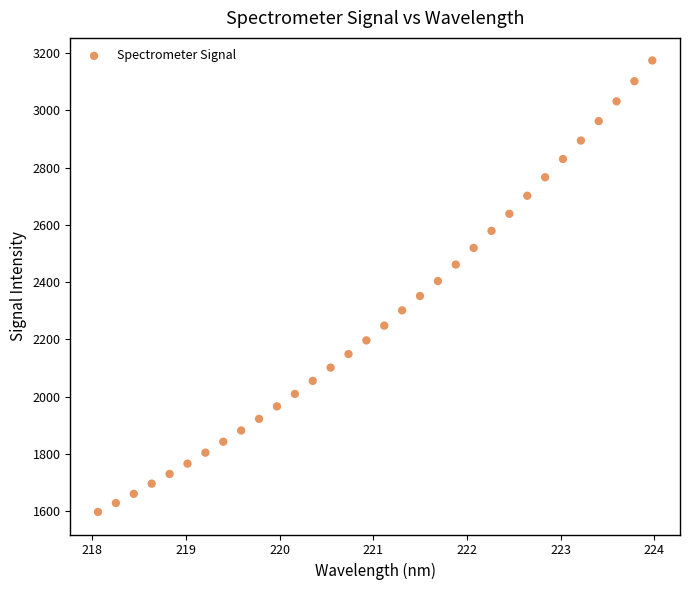

What is the range of Y values (max minus min)?

1576.3